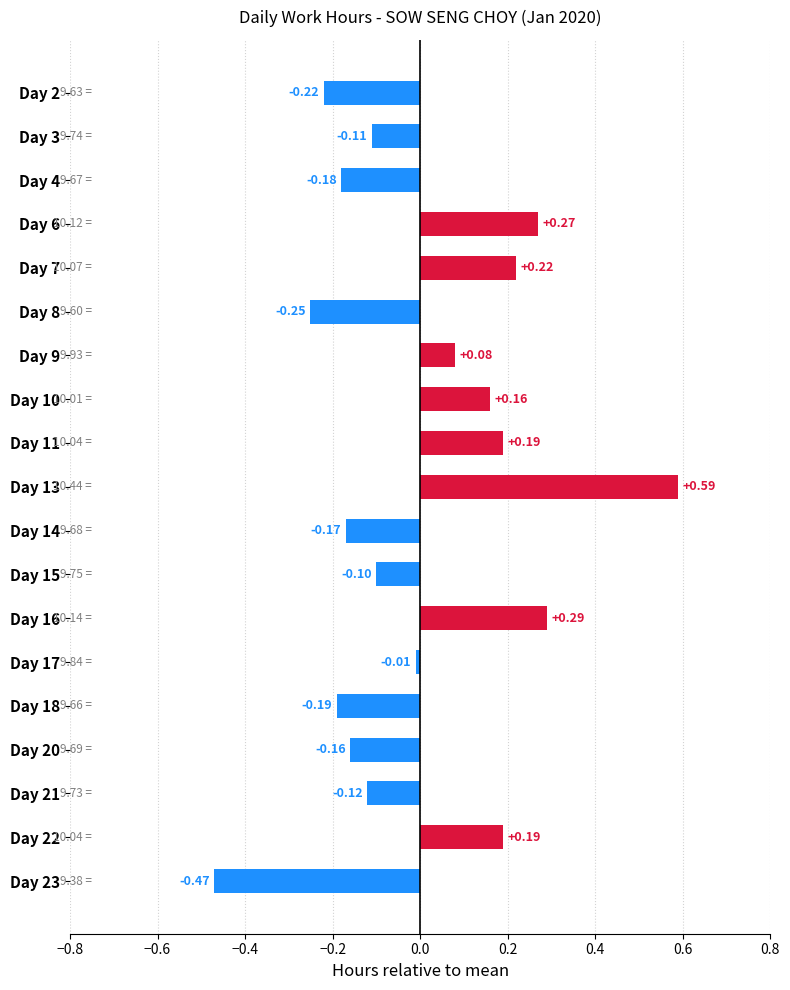

Count the number of categories in the chart.

19